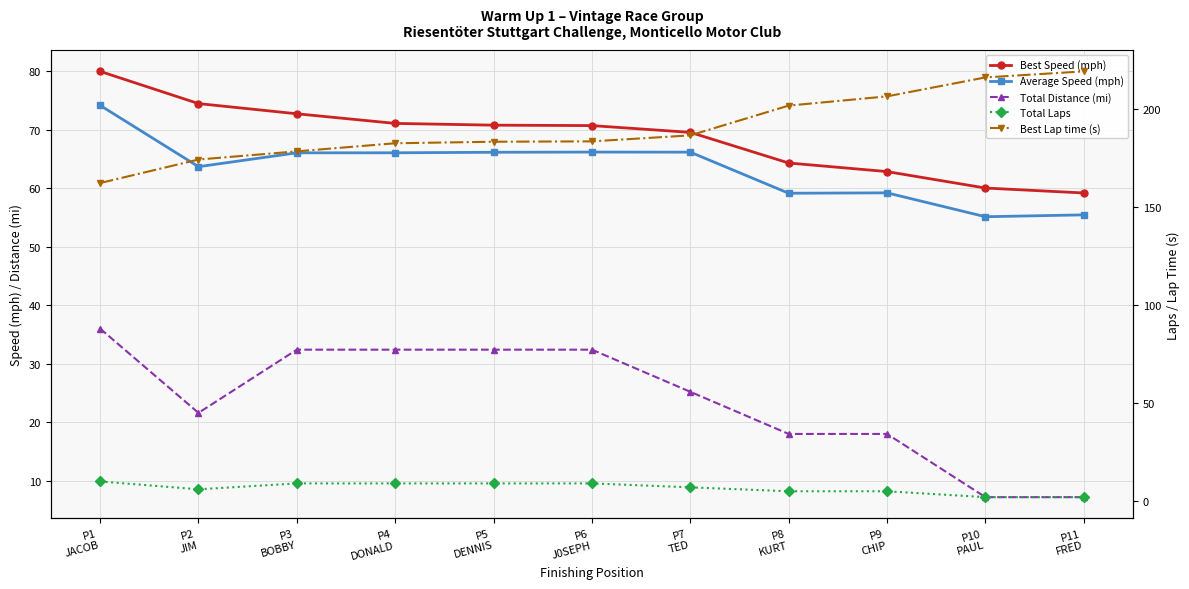

Between P2
JIM and P10
PAUL, which series saw the biggest shift?

Best Lap time (s)